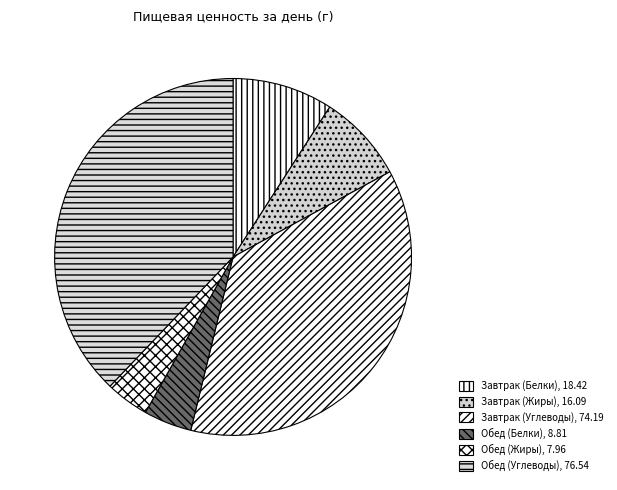

To the nearest percent, what is the difference between the largest and smallest slice percentages?

34%